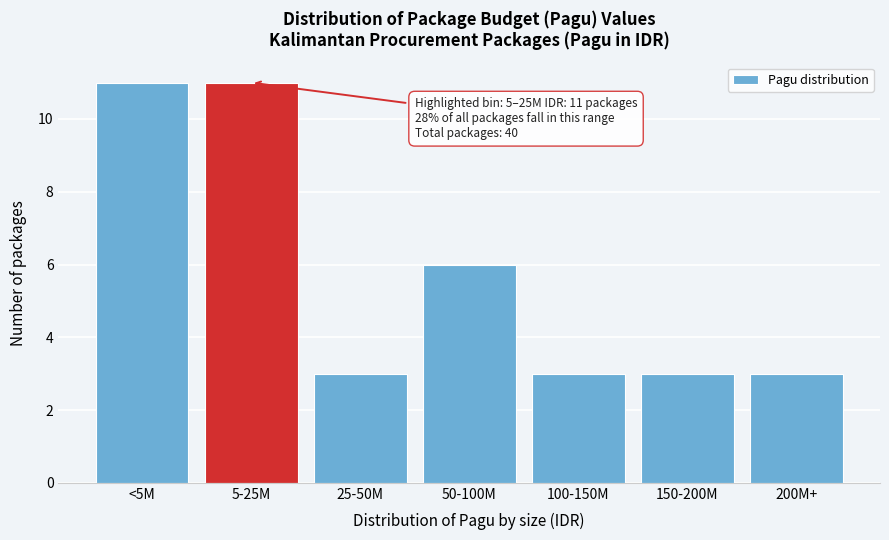

Reading right to left, extract all data points from this chart.

200M+=3	150-200M=3	100-150M=3	50-100M=6	25-50M=3	5-25M=11	<5M=11